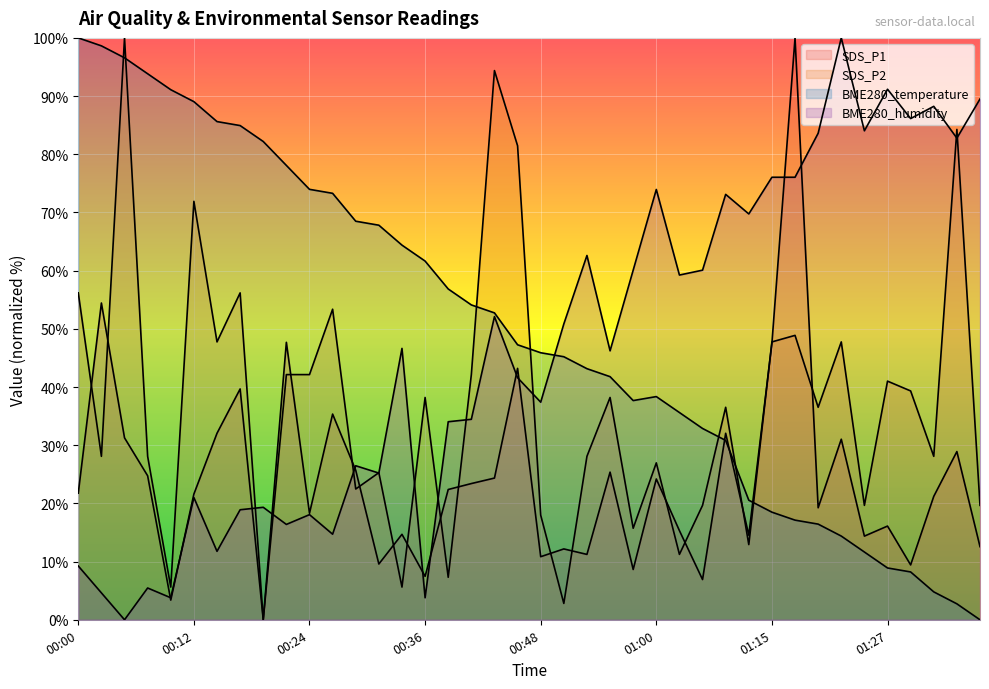

At which category is the sum across all series the highest?

01:18